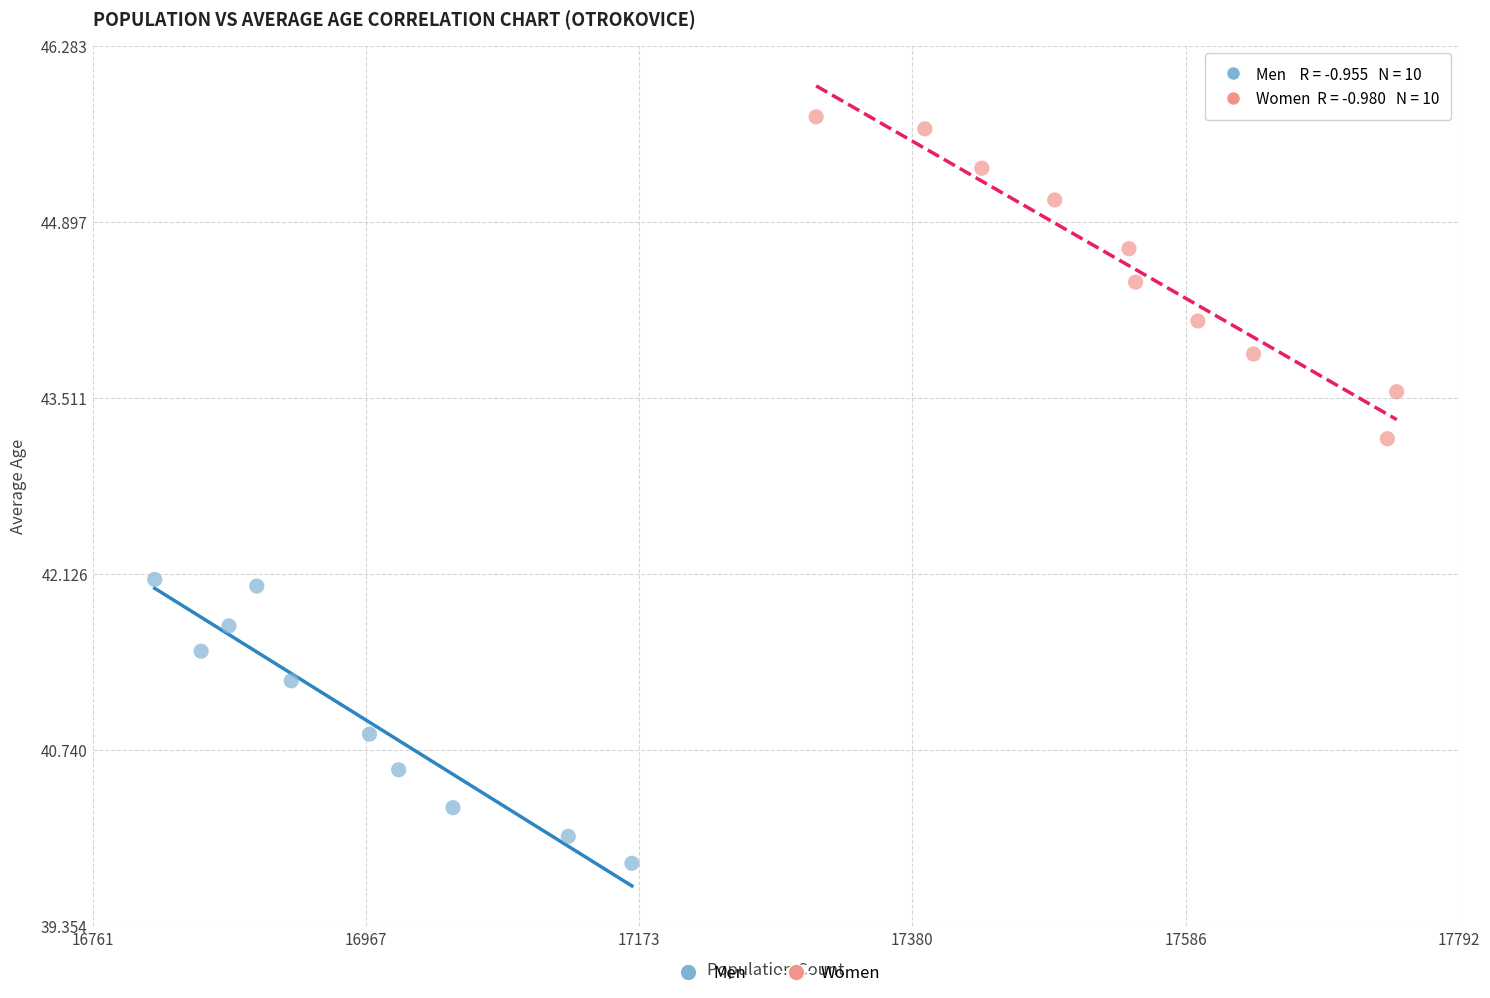

Which series contains the highest Y value?

Women